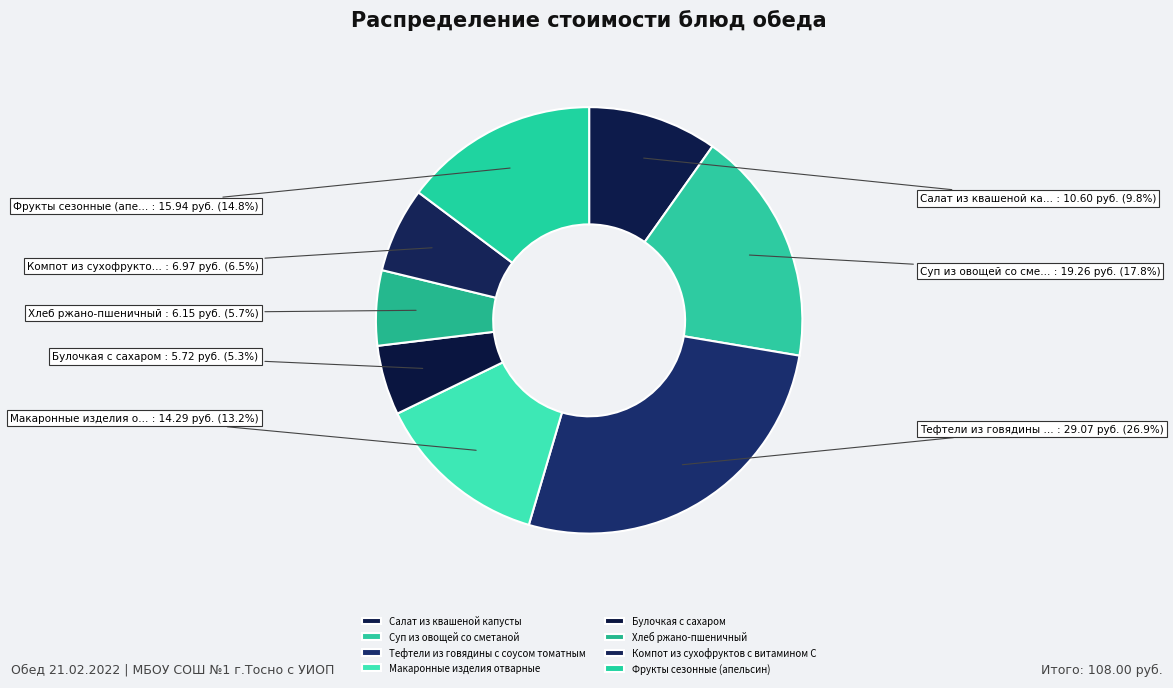

Which has a higher value, Макаронные изделия отварные or Суп из овощей со сметаной?

Суп из овощей со сметаной